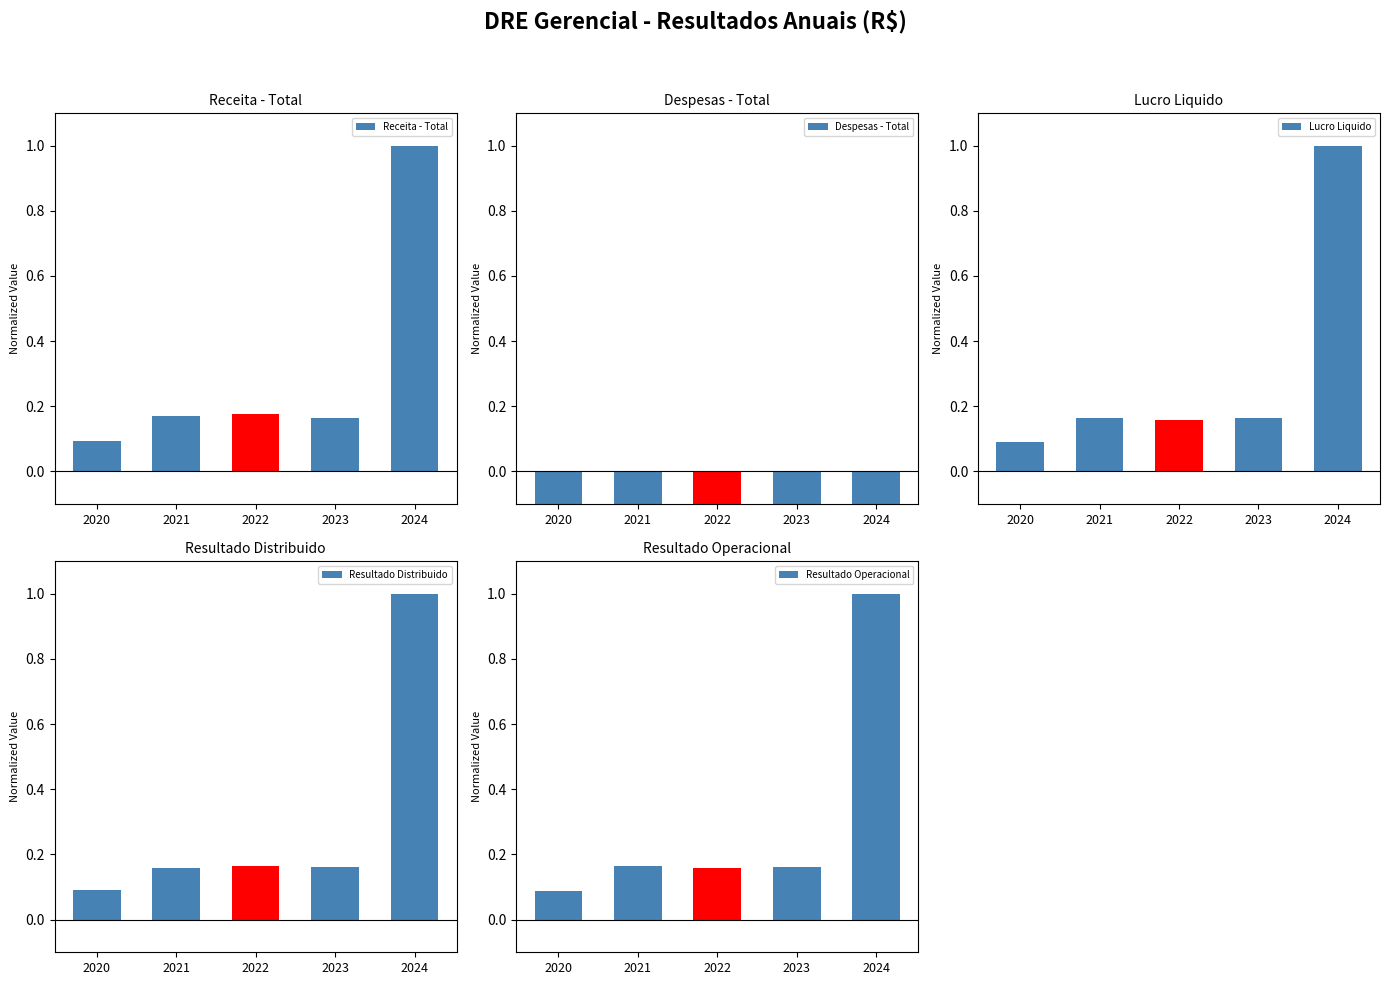

Read the Resultado Operacional value at 2020.

0.1